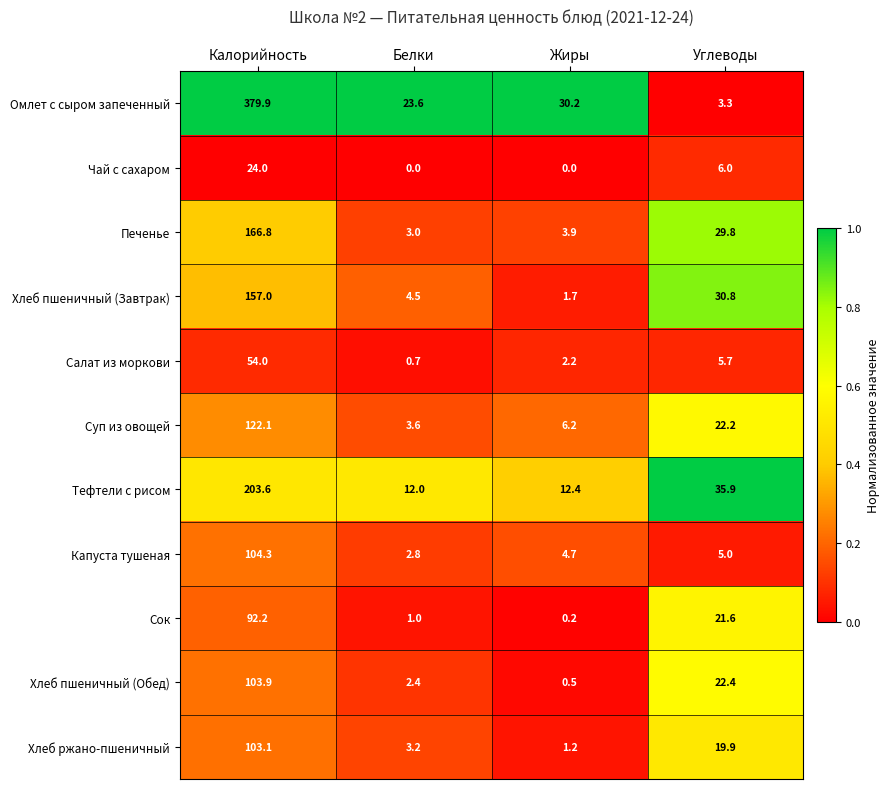

How many categories are shown in the chart?

4